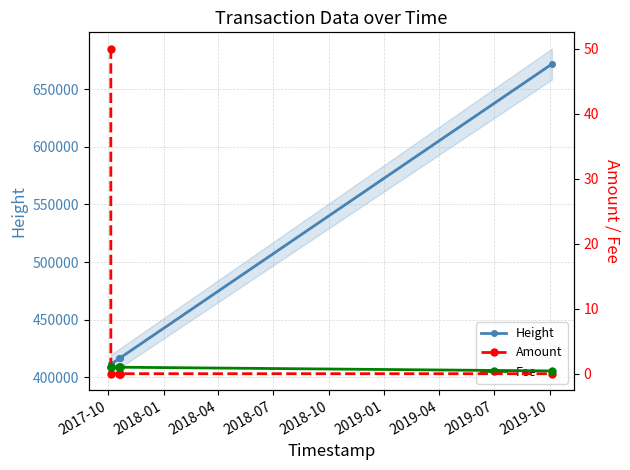

What is the maximum value for Height?

671802